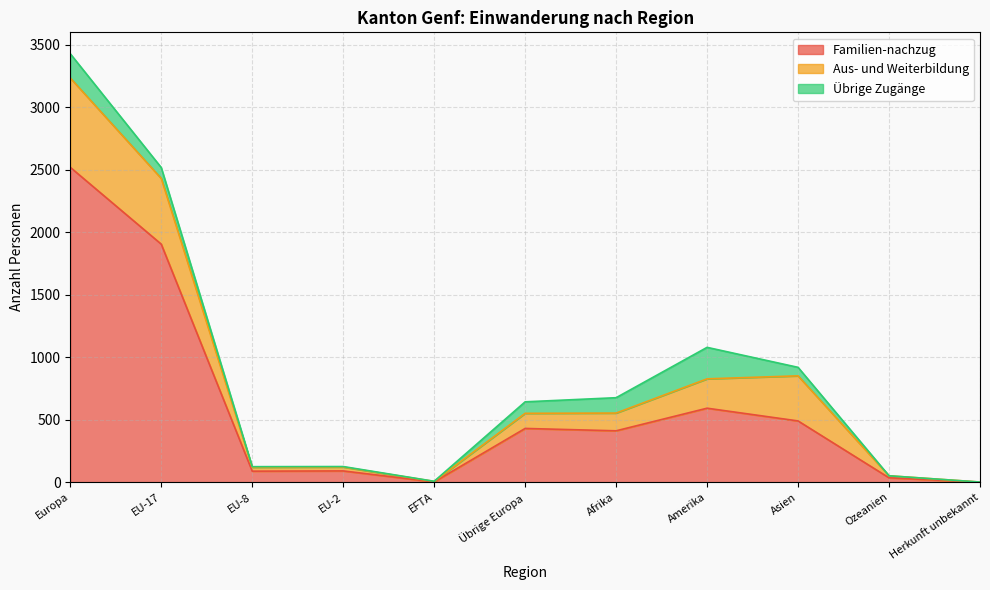

How many distinct data groups are displayed?

3